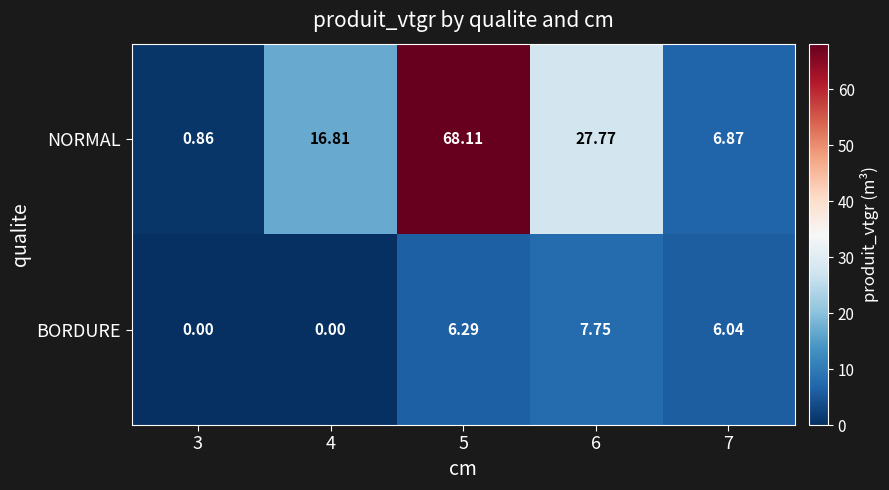

What is the total value across all series at 7?

12.9